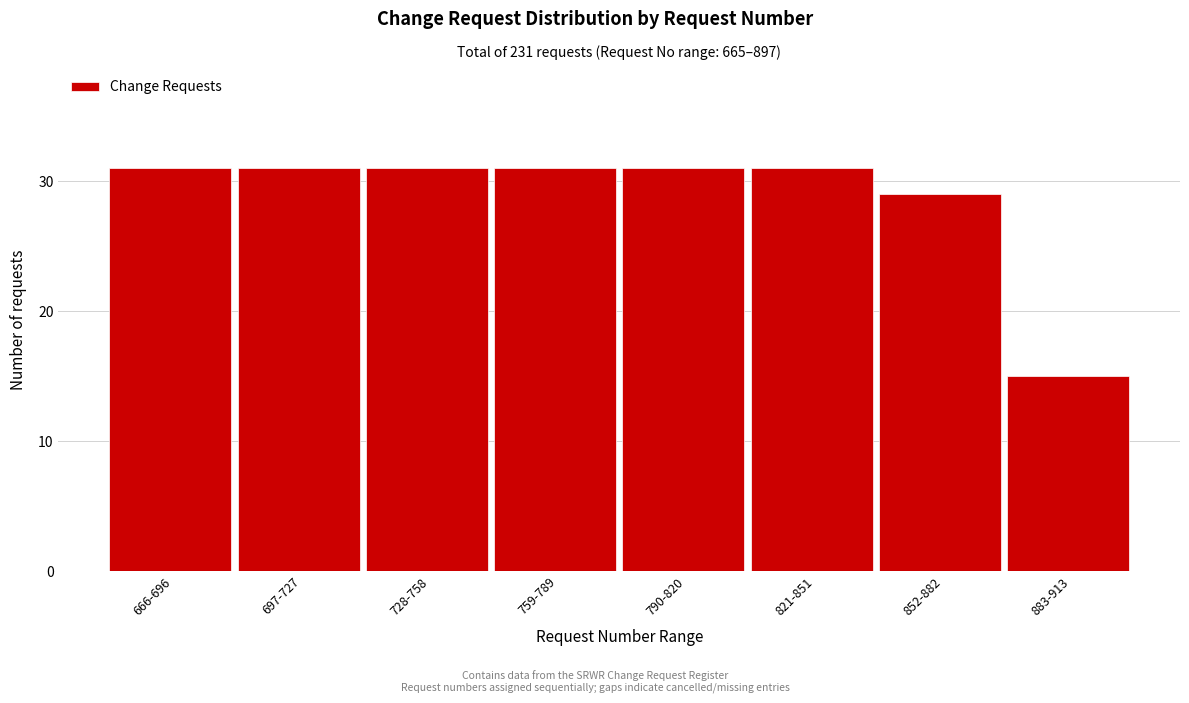

Reading right to left, list all the values displayed in this chart.

883-913=15	852-882=29	821-851=31	790-820=31	759-789=31	728-758=31	697-727=31	666-696=31